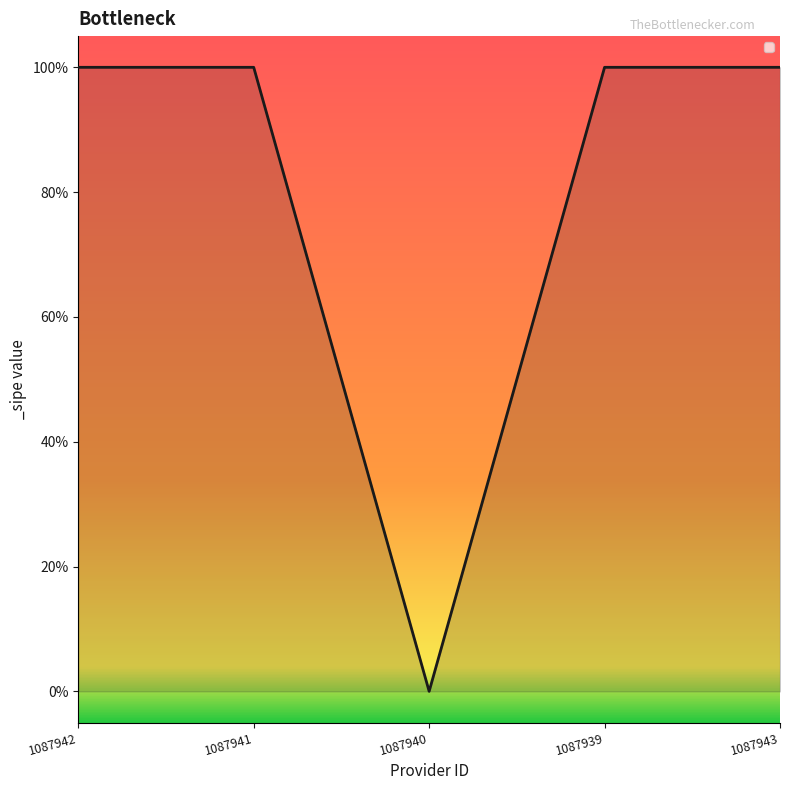

What is the average value?

1